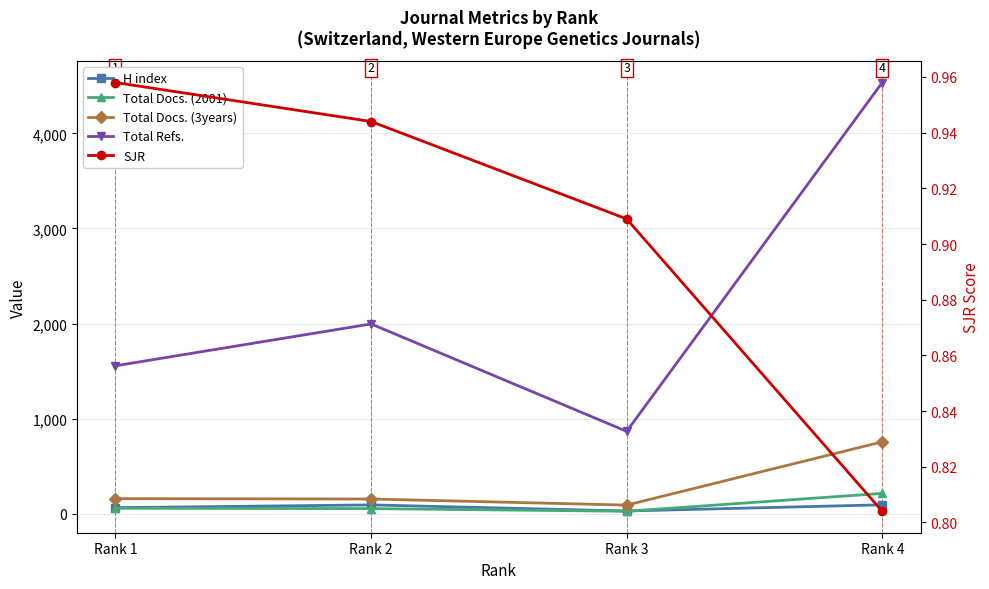

Reading left to right, list all the values displayed in this chart.

H index: Rank 1=66.0	Rank 2=95.0	Rank 3=31.0	Rank 4=96.0
Total Docs. (2001): Rank 1=60.0	Rank 2=56.0	Rank 3=28.0	Rank 4=216.0
Total Docs. (3years): Rank 1=161.0	Rank 2=157.0	Rank 3=93.0	Rank 4=758.0
Total Refs.: Rank 1=1557.0	Rank 2=1997.0	Rank 3=868.0	Rank 4=4534.0
SJR: Rank 1=1.0	Rank 2=0.9	Rank 3=0.9	Rank 4=0.8